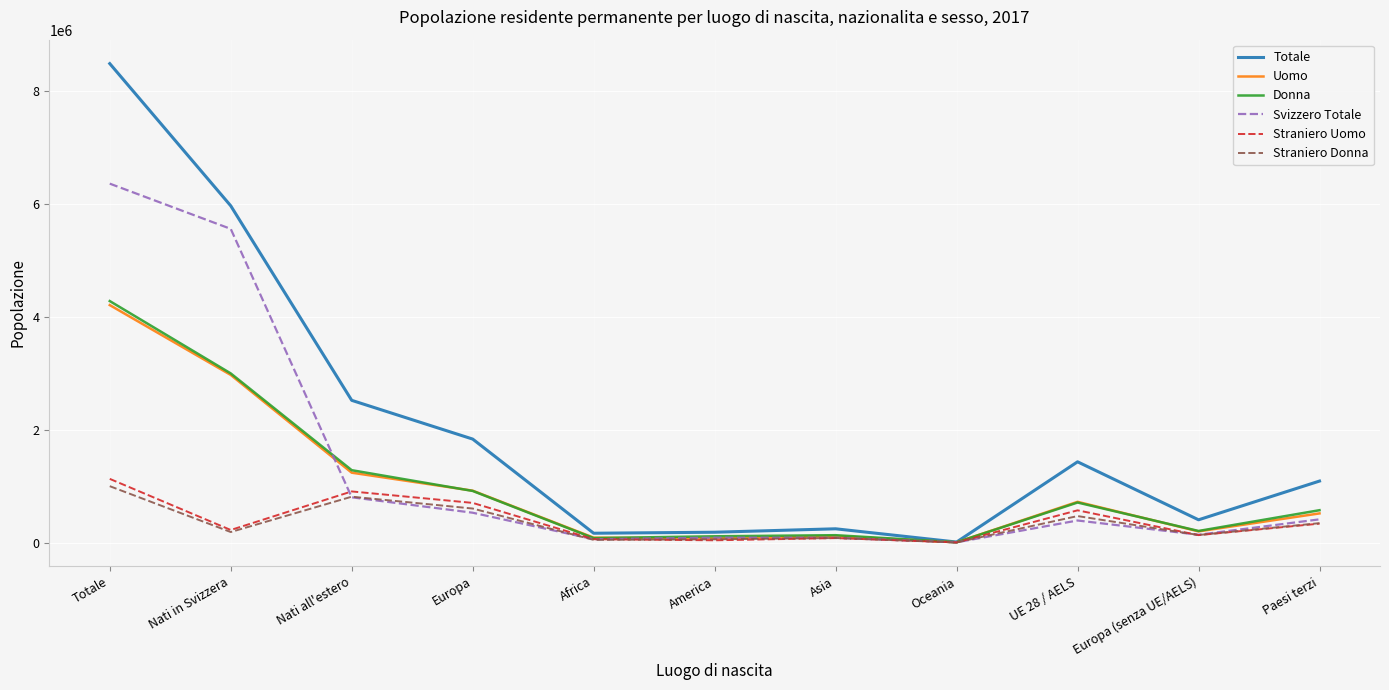

True or false: Uomo has more than 2 interior local peaks.

False